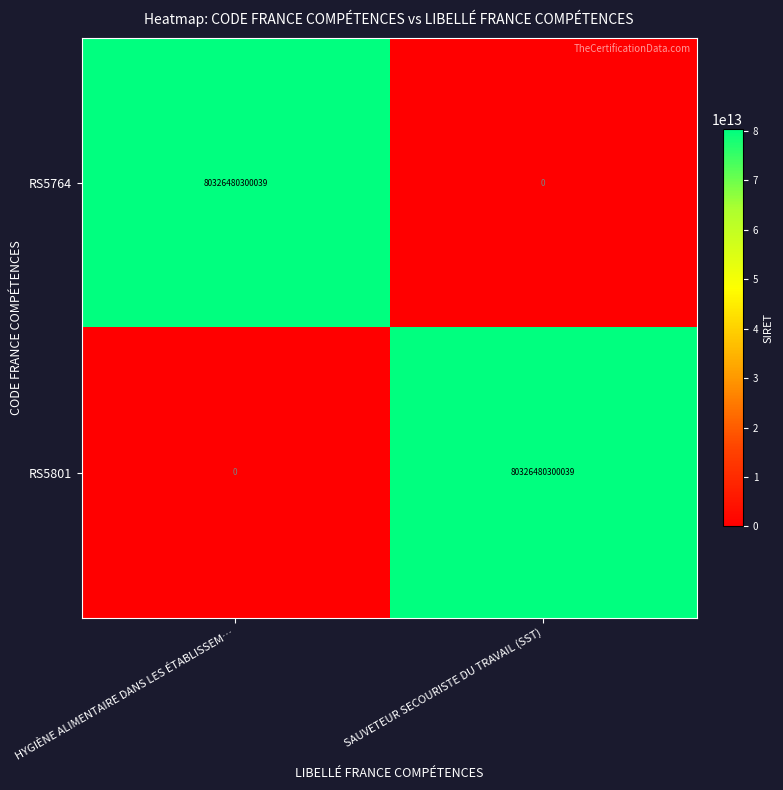

Rank the series at SAUVETEUR SECOURISTE DU TRAVAIL (SST) from lowest to highest value.

RS5764, RS5801